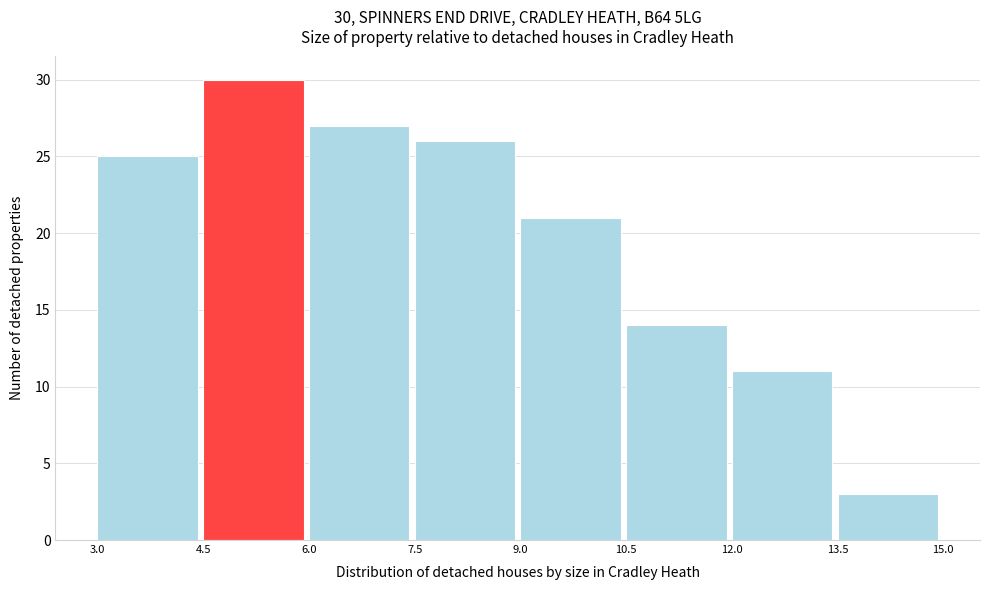

Over which range of the x-axis is the bar tallest?

4.5 to 6.0